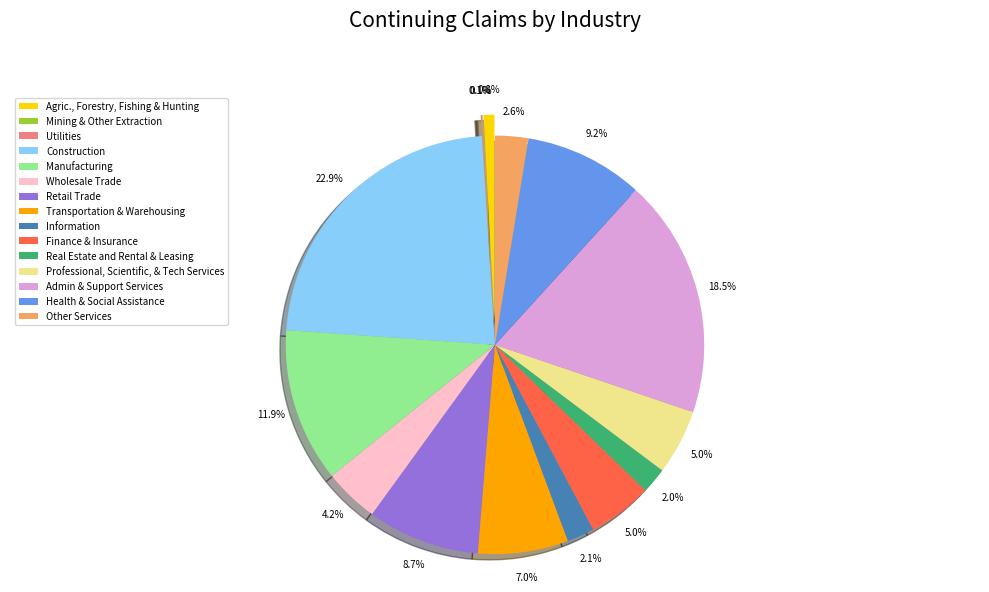

Rank the categories by value from highest to lowest.

Construction, Admin & Support Services, Manufacturing, Health & Social Assistance, Retail Trade, Transportation & Warehousing, Professional, Scientific, & Tech Services, Finance & Insurance, Wholesale Trade, Other Services, Information, Real Estate and Rental & Leasing, Agric., Forestry, Fishing & Hunting, Utilities, Mining & Other Extraction